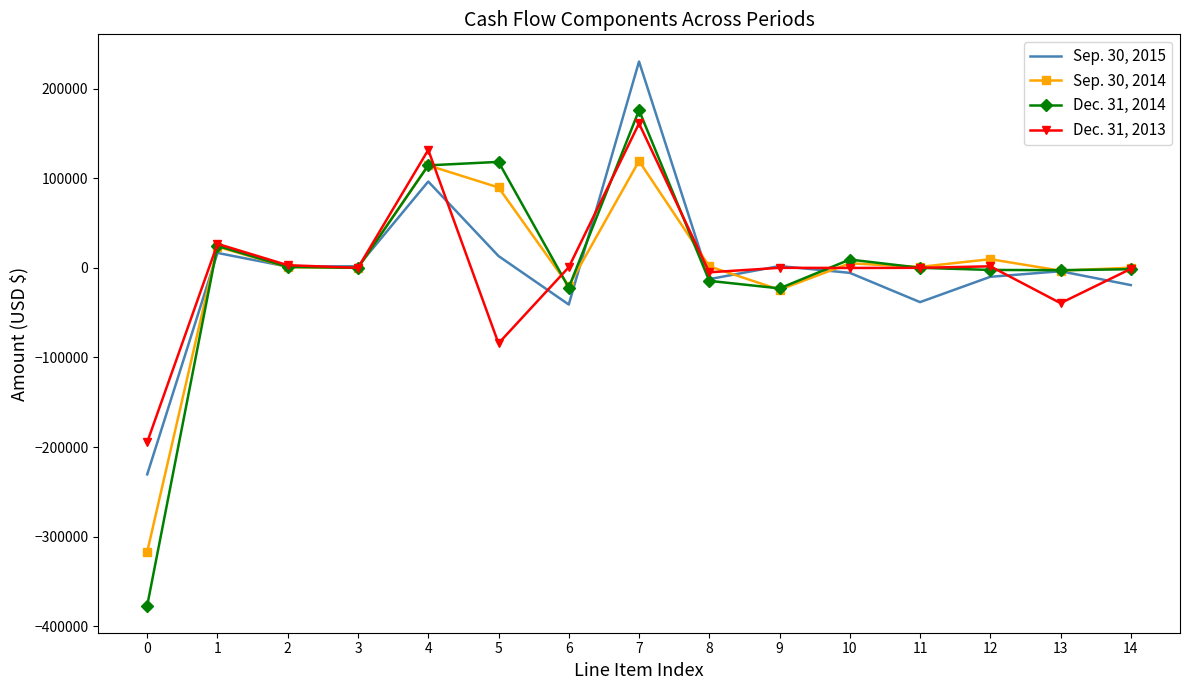

Which series ends up on top after the final intersection of Sep. 30, 2015 and Dec. 31, 2013?

Dec. 31, 2013